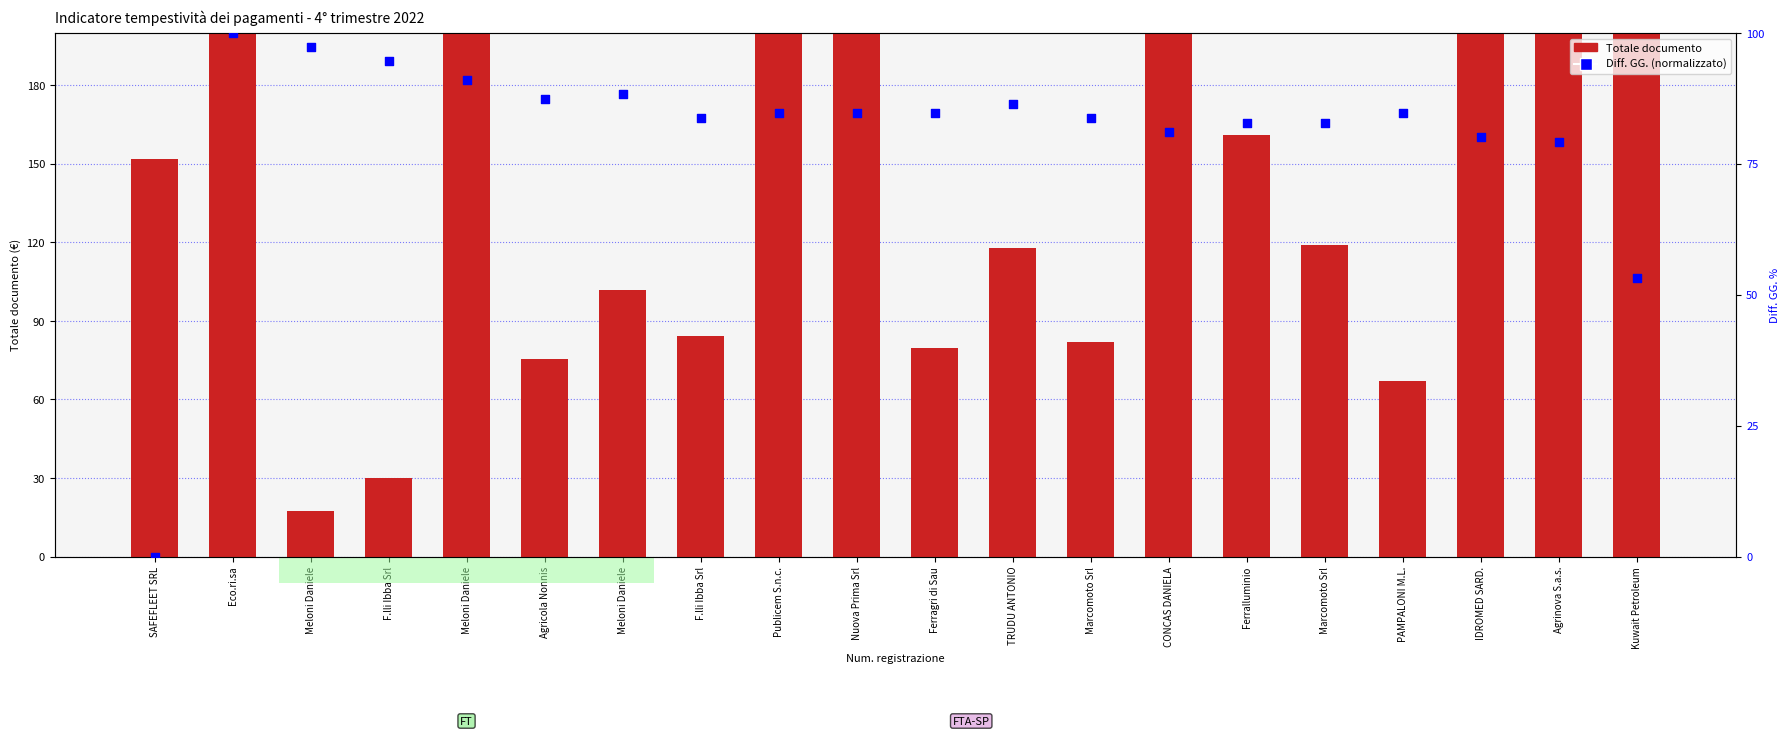

Which series has the largest Y range (max minus min)?

Totale documento